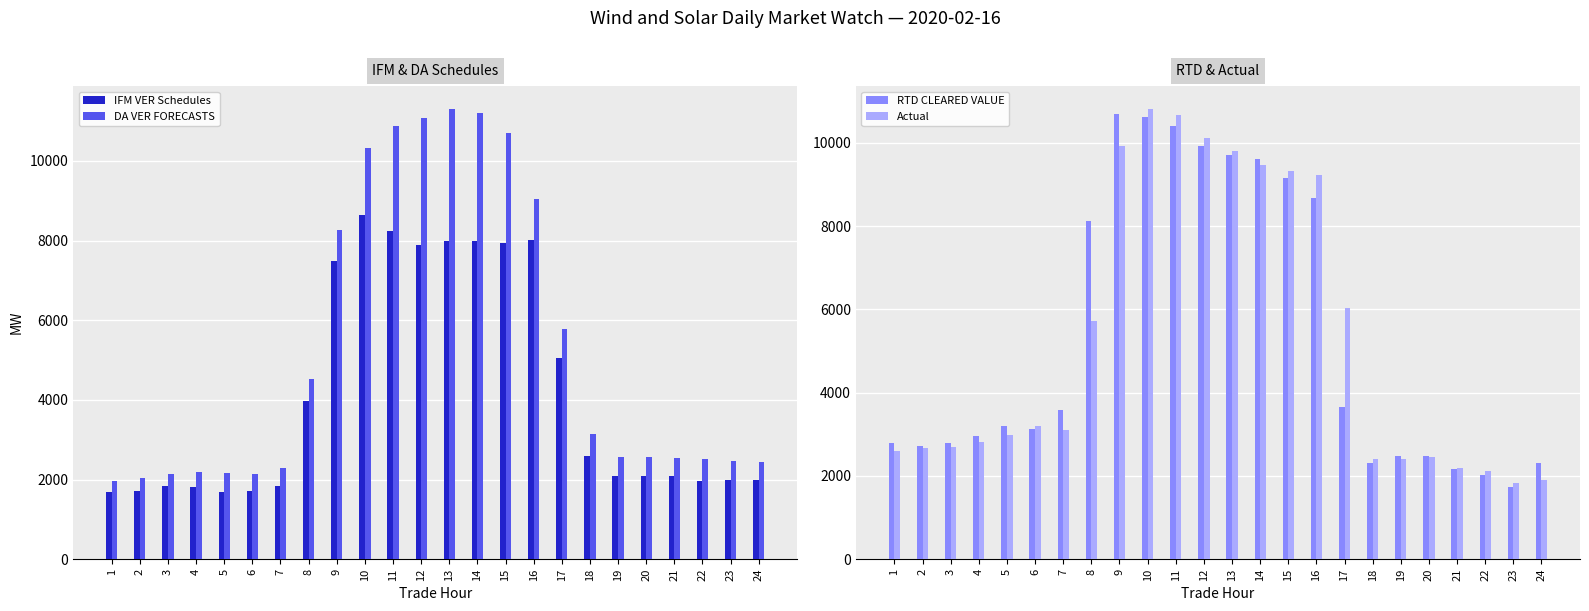

True or false: RTD CLEARED VALUE has a value of 2302.4 at 24.

True